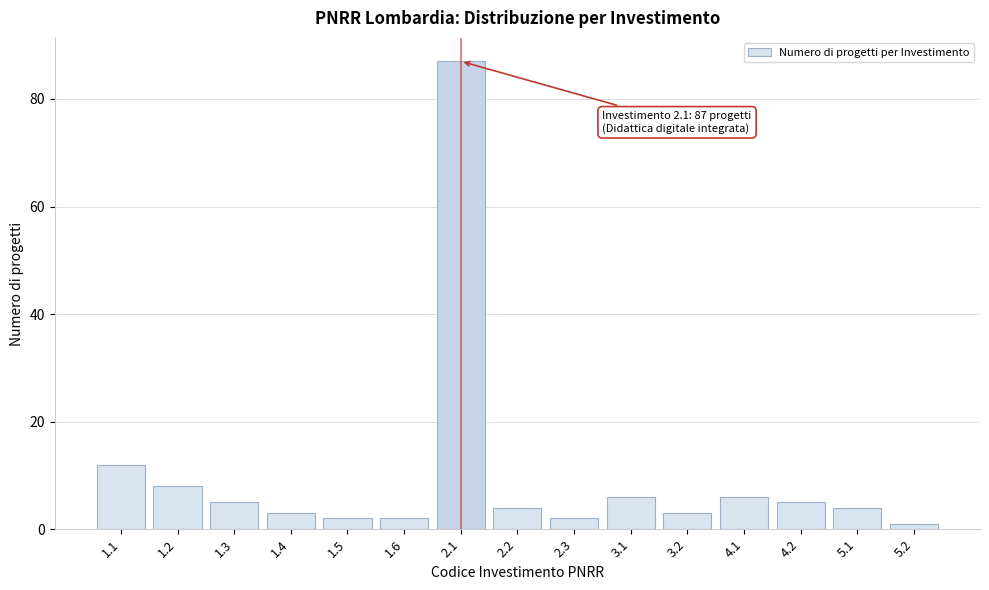

Reading right to left, extract all data points from this chart.

1	4	5	6	3	6	2	4	87	2	2	3	5	8	12